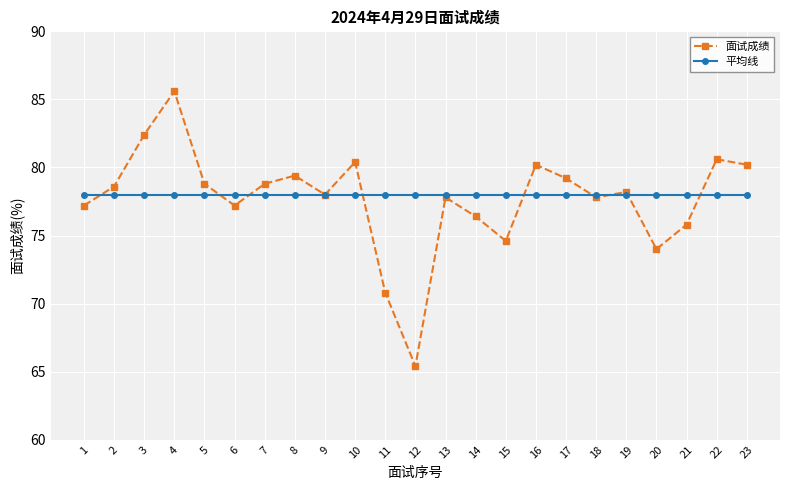

What is the difference between the second highest and second lowest values in the 面试成绩 series?

11.6